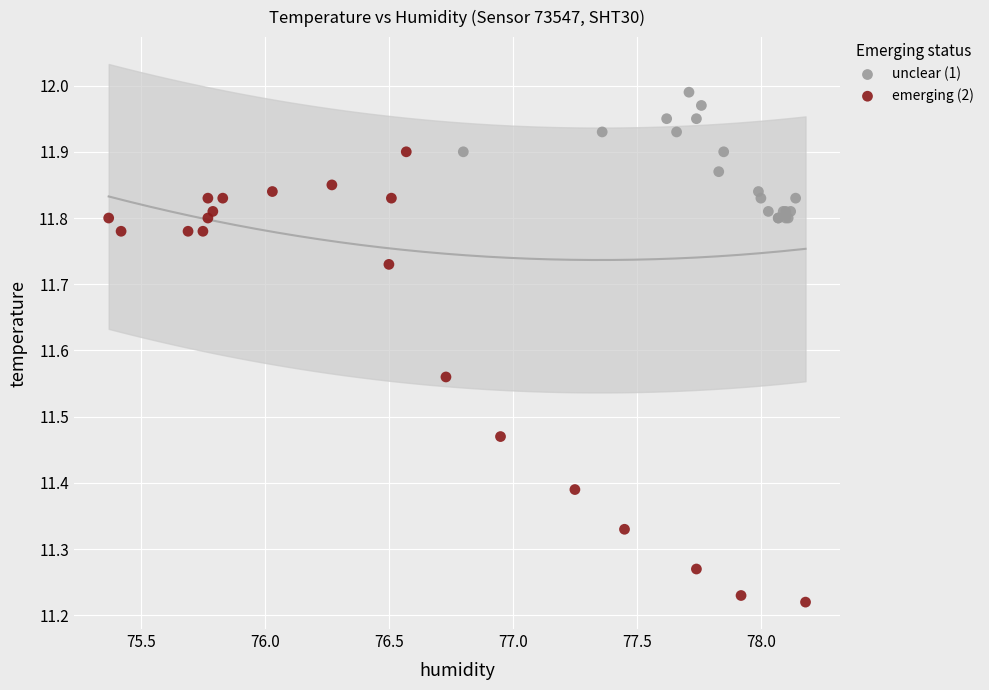

Which series has the largest Y range (max minus min)?

emerging (2)